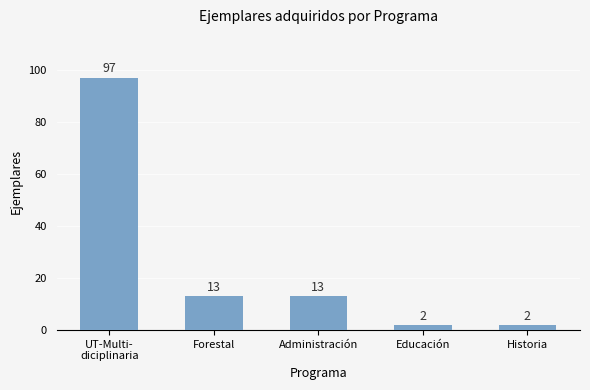

Read the value at Educación.

2